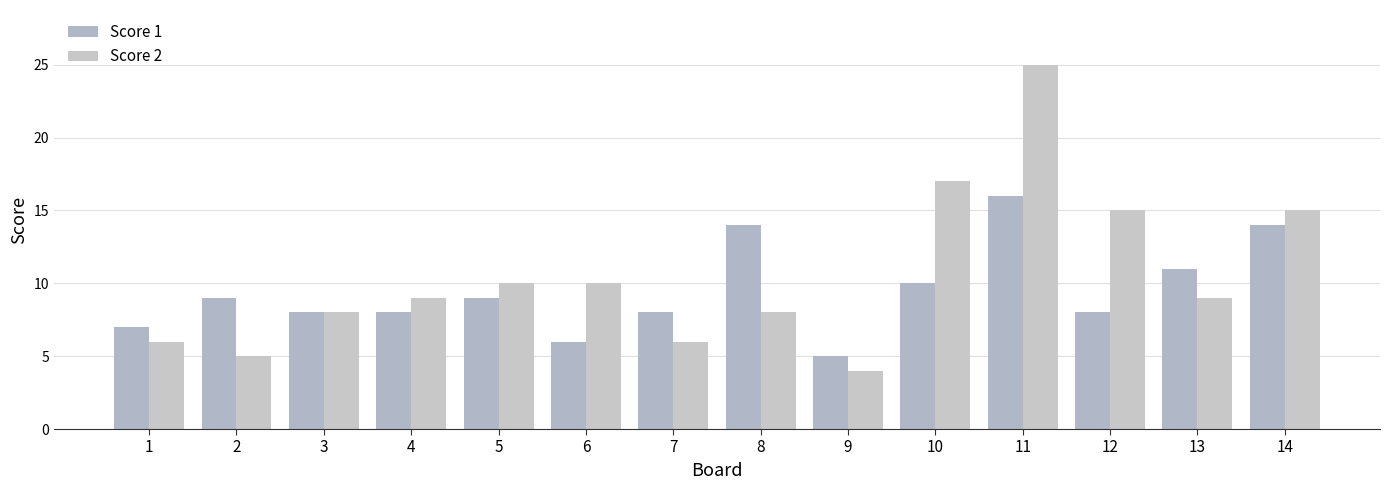

True or false: Score 1 has a value of 9 at 2.

True